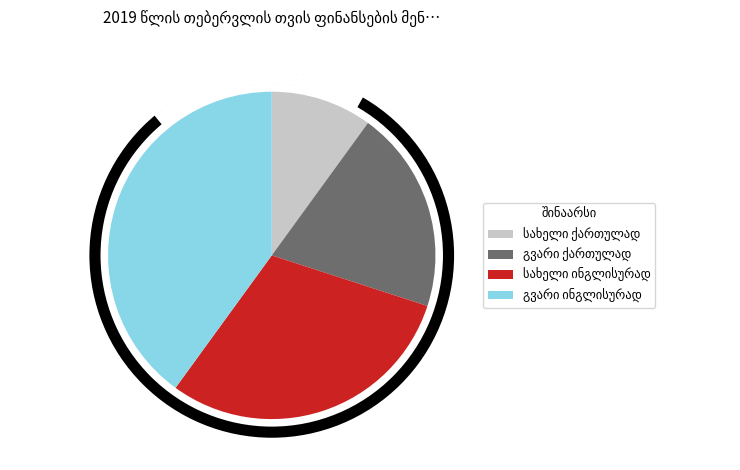

Does any single category account for the majority?

No